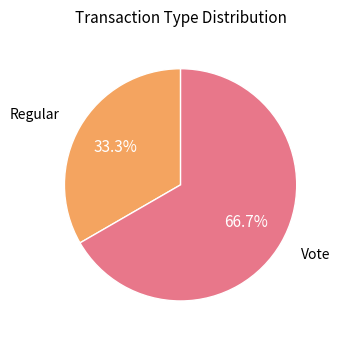

True or false: Regular accounts for 33% of the total.

True